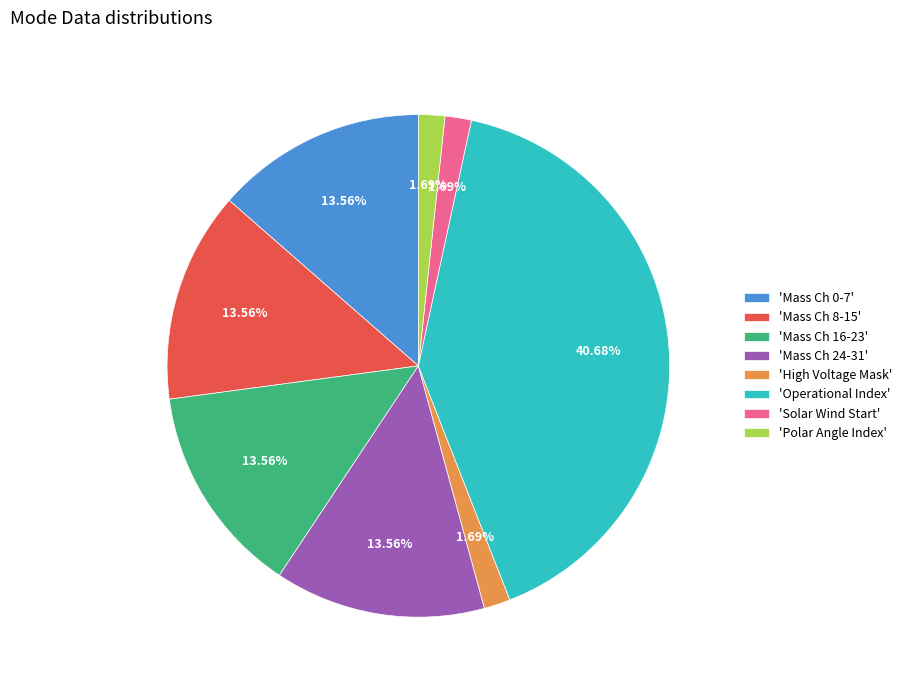

Does 'Solar Wind Start' account for over 50% of the chart?

No